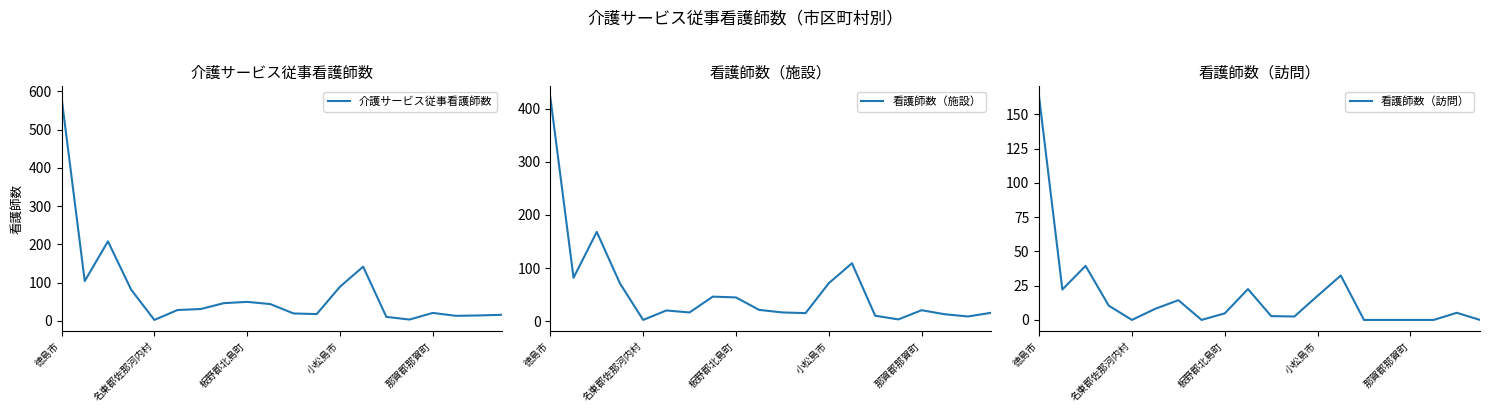

What value does the 介護サービス従事看護師数 series have at 那賀郡那賀町?

20.5